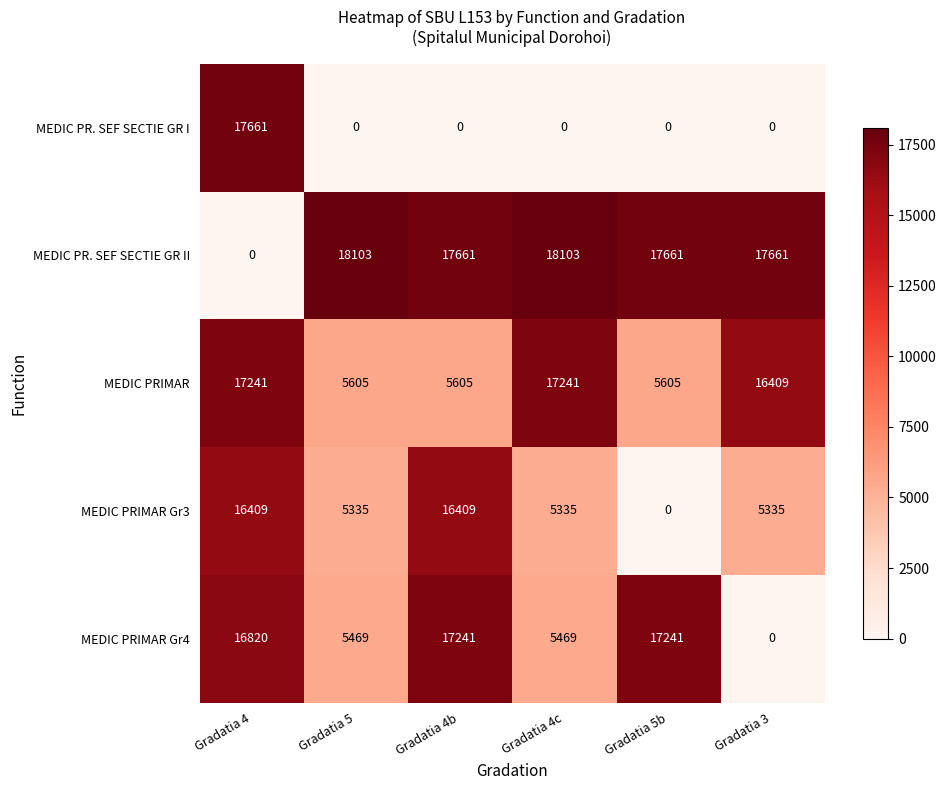

Reading left to right, transcribe all the data shown in this chart.

MEDIC PR. SEF SECTIE GR I: Gradatia 4=17661	Gradatia 5=0	Gradatia 4b=0	Gradatia 4c=0	Gradatia 5b=0	Gradatia 3=0
MEDIC PR. SEF SECTIE GR II: Gradatia 4=0	Gradatia 5=18103	Gradatia 4b=17661	Gradatia 4c=18103	Gradatia 5b=17661	Gradatia 3=17661
MEDIC PRIMAR: Gradatia 4=17241	Gradatia 5=5605	Gradatia 4b=5605	Gradatia 4c=17241	Gradatia 5b=5605	Gradatia 3=16409
MEDIC PRIMAR Gr3: Gradatia 4=16409	Gradatia 5=5335	Gradatia 4b=16409	Gradatia 4c=5335	Gradatia 5b=0	Gradatia 3=5335
MEDIC PRIMAR Gr4: Gradatia 4=16820	Gradatia 5=5469	Gradatia 4b=17241	Gradatia 4c=5469	Gradatia 5b=17241	Gradatia 3=0